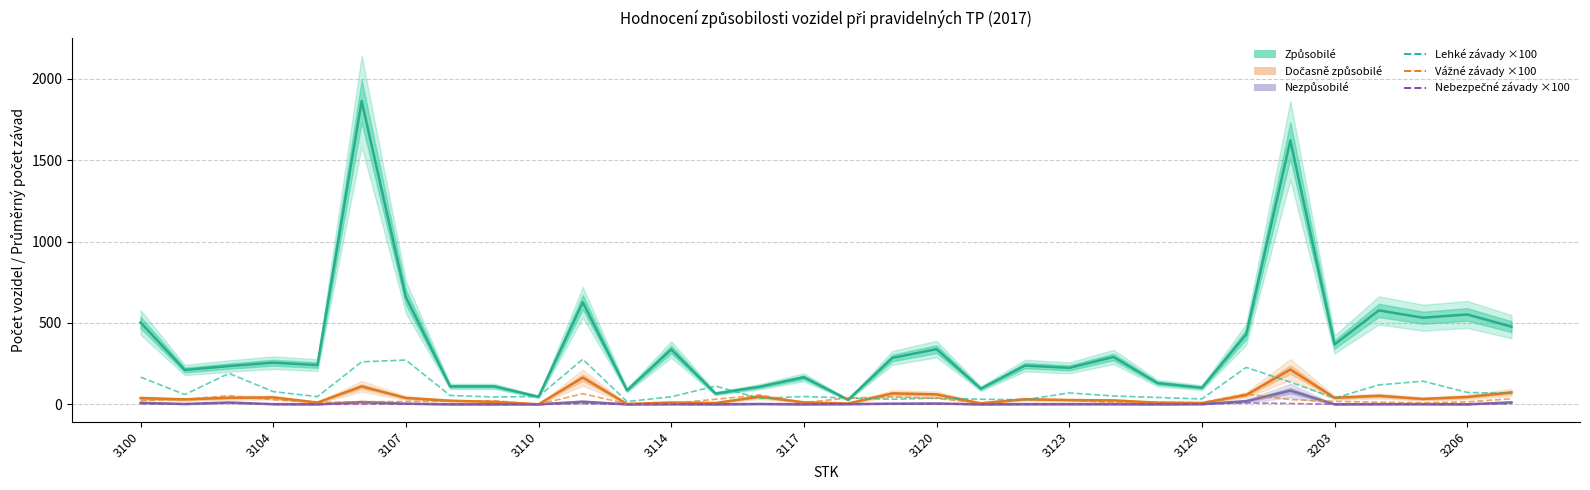

Where does the Dočasně způsobilé series first go above 33?

3100